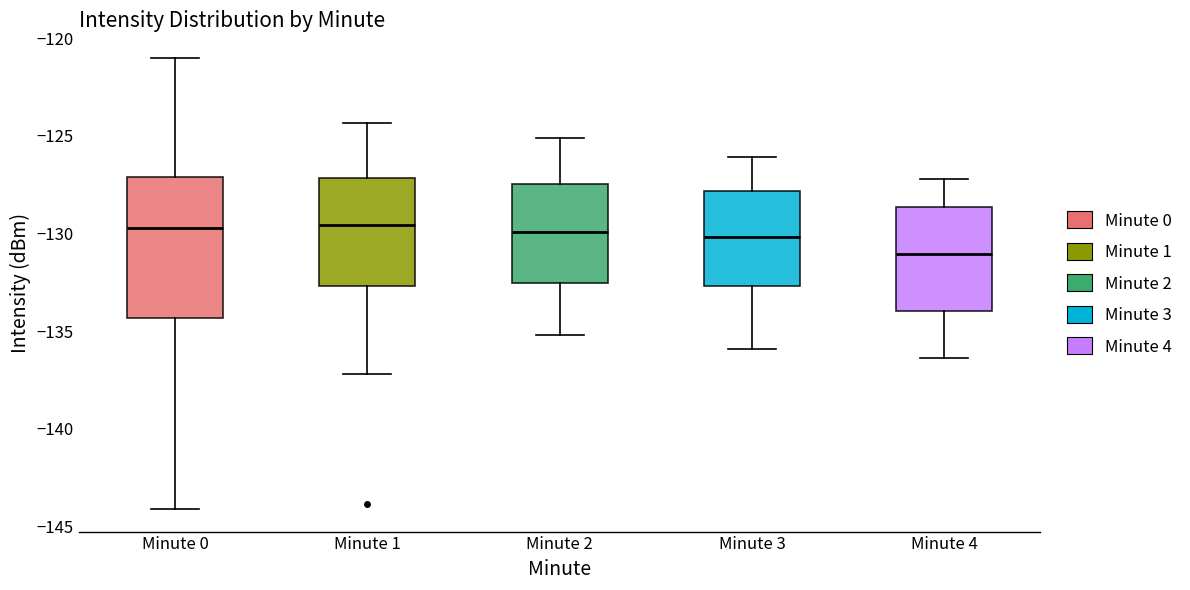

Reading left to right, read every box against the y-axis: the position of its median line, the range the box covers, and the ends of its whiskers. The values are not printed on the chart, so give them approximately, as read against the axis.

Minute 0: median -129.5, box -134.5 to -127.0, whiskers -144.0 to -121.0
Minute 1: median -129.5, box -132.5 to -127.0, whiskers -137.0 to -124.5
Minute 2: median -130.0, box -132.5 to -127.5, whiskers -135.0 to -125.0
Minute 3: median -130.0, box -132.5 to -128.0, whiskers -136.0 to -126.0
Minute 4: median -131.0, box -134.0 to -128.5, whiskers -136.5 to -127.0